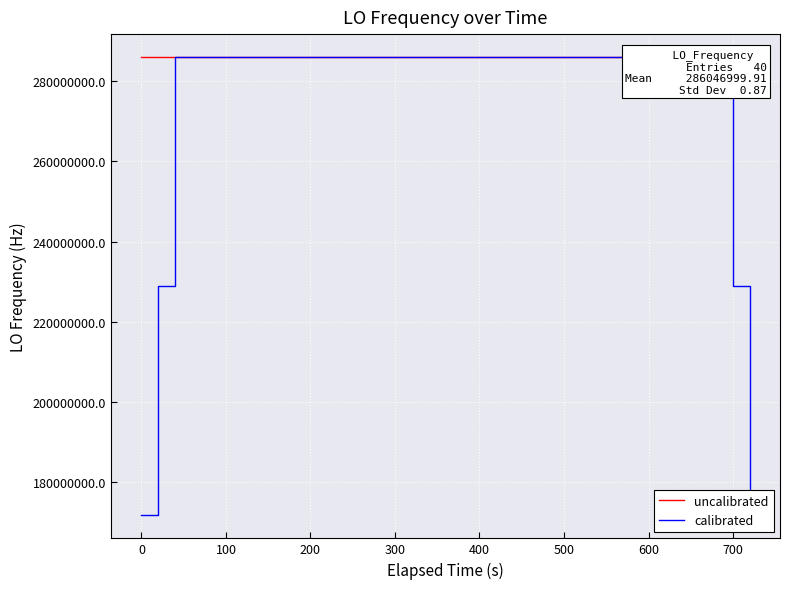

Which series has the largest total across all categories?

uncalibrated